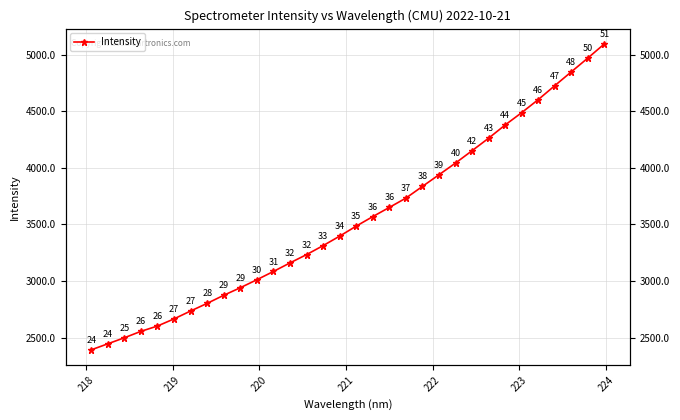

What is the difference between the maximum and minimum values?

2703.7